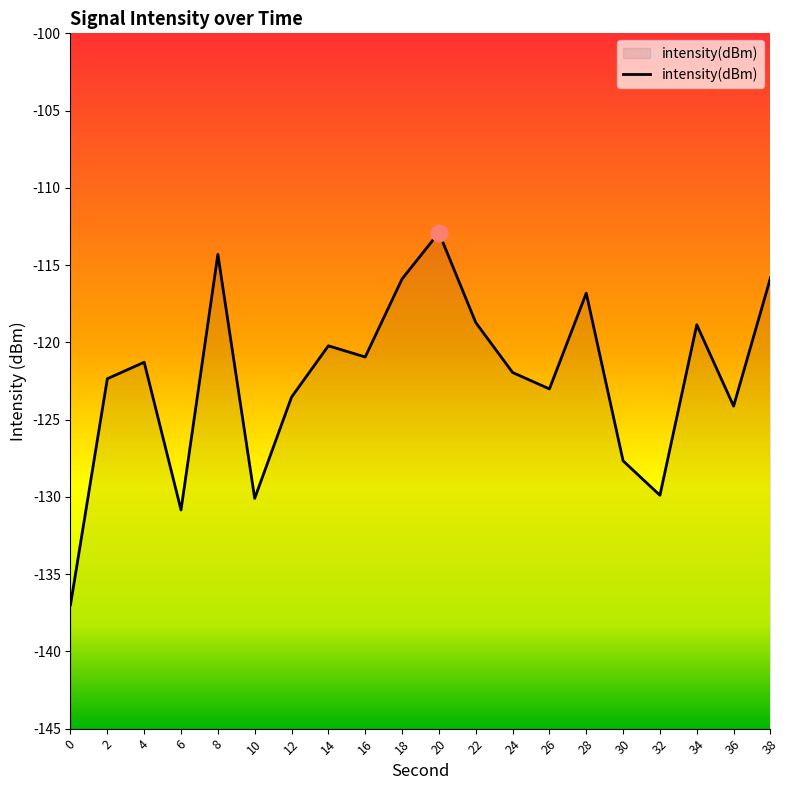

Reading left to right, extract all data points from this chart.

-137.0	-122.4	-121.3	-130.8	-114.3	-130.1	-123.5	-120.2	-120.9	-115.9	-112.9	-118.7	-121.9	-123.0	-116.8	-127.7	-129.9	-118.9	-124.1	-115.8